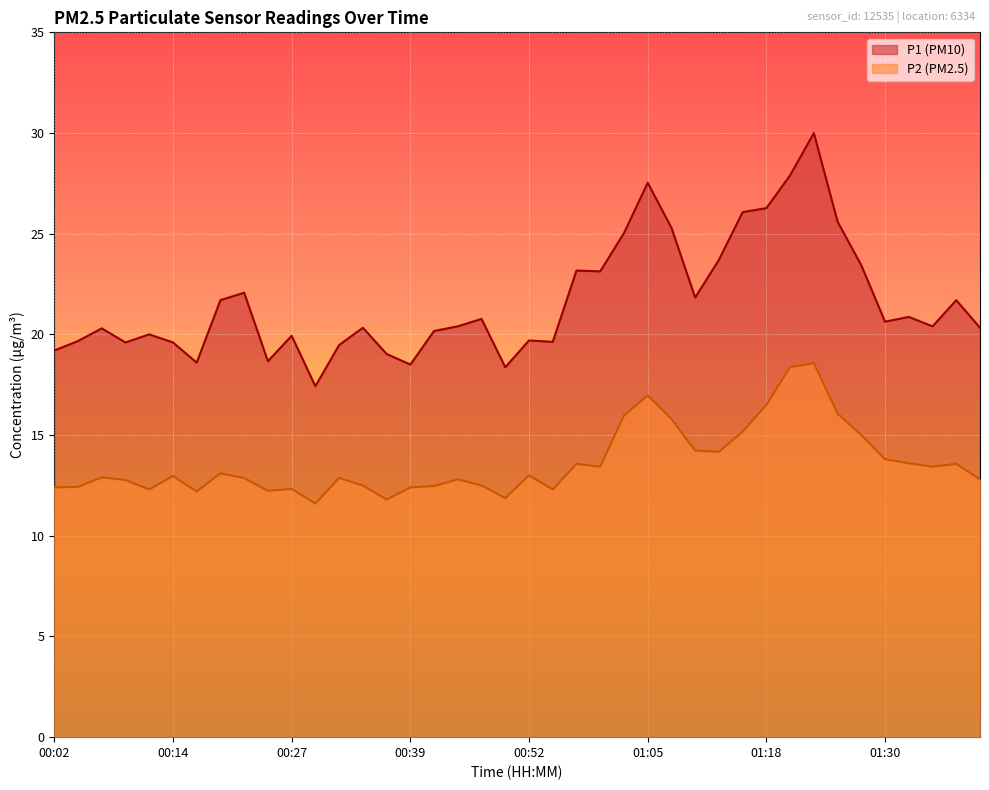

True or false: P2 and P1 intersect in this chart.

False